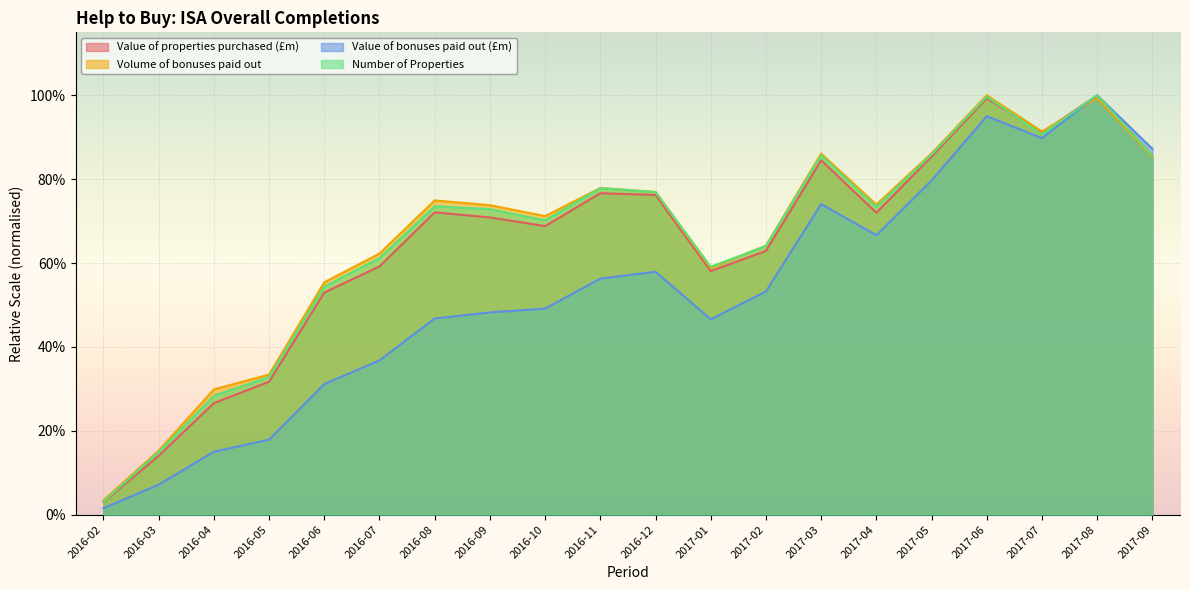

Between 2016-09 and 2016-11, which series saw the biggest shift?

Value of bonuses paid out (£m)